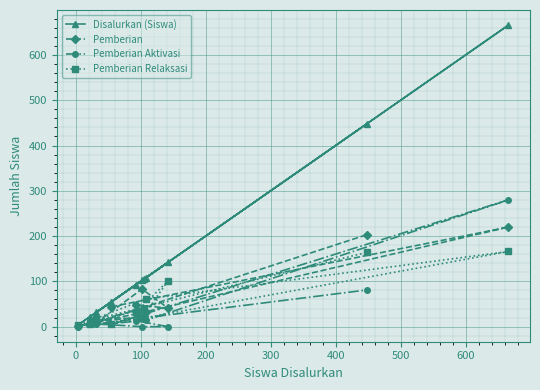

In Pemberian Aktivasi, how many points are lower than both neighbors (excluding endpoints)?

1